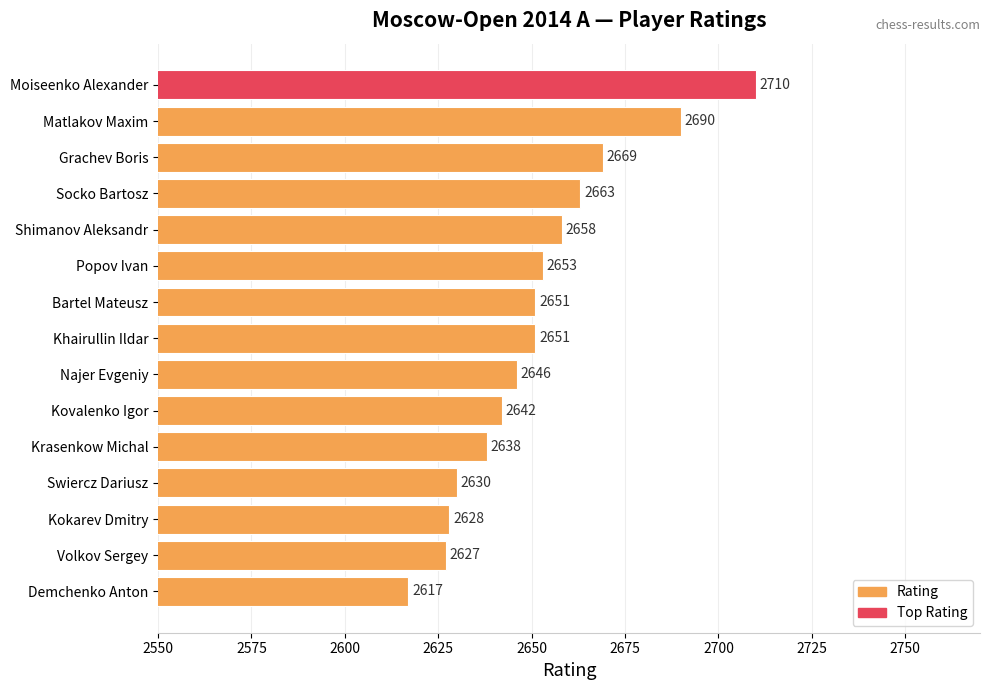

What is the ratio of the value at Demchenko Anton to the value at Najer Evgeniy?

1.0